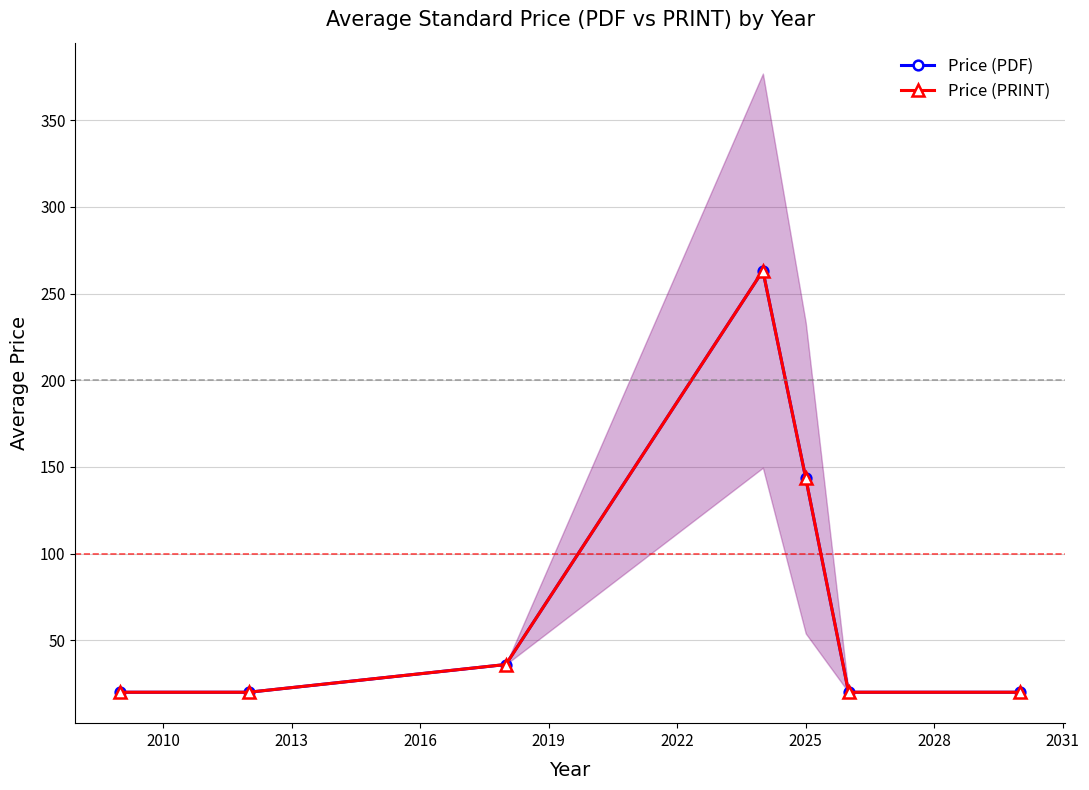

Between 2019 and 2022, which series saw the biggest shift?

Price (PDF)